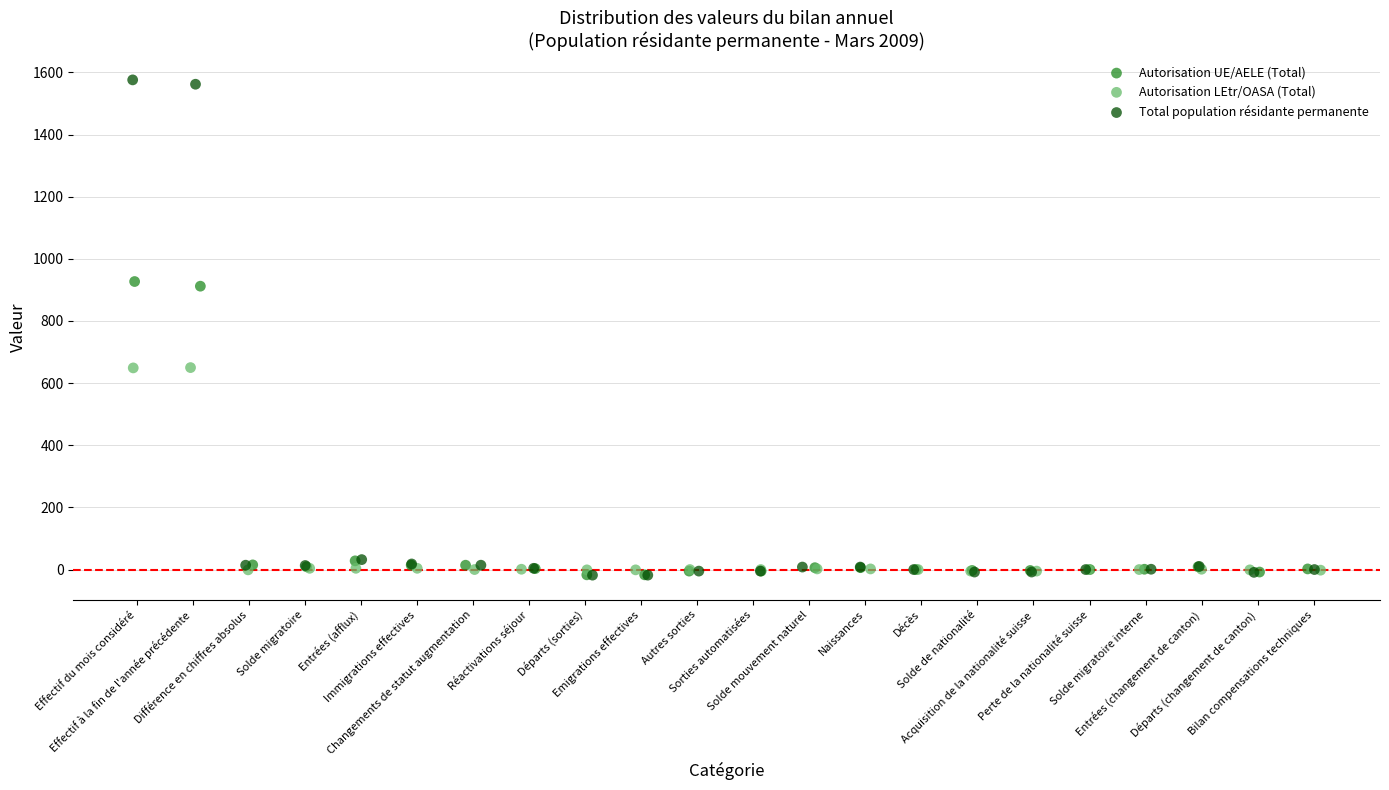

Which series has the largest Y range (max minus min)?

Total population résidante permanente